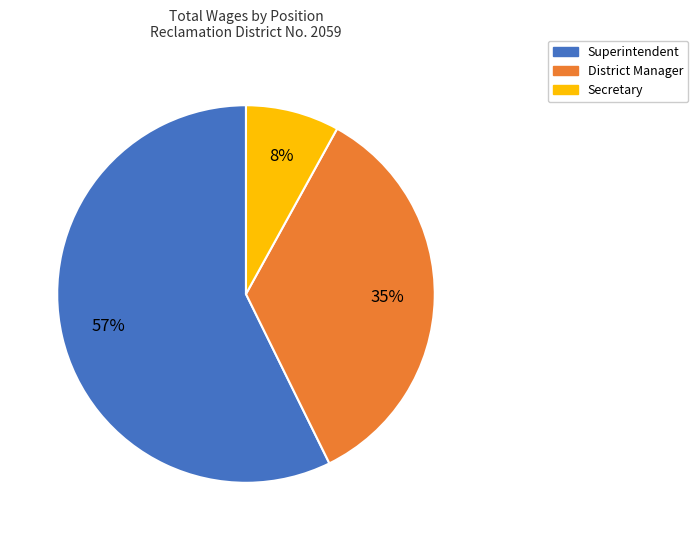

Do Secretary and Superintendent together represent more than half of the pie?

Yes